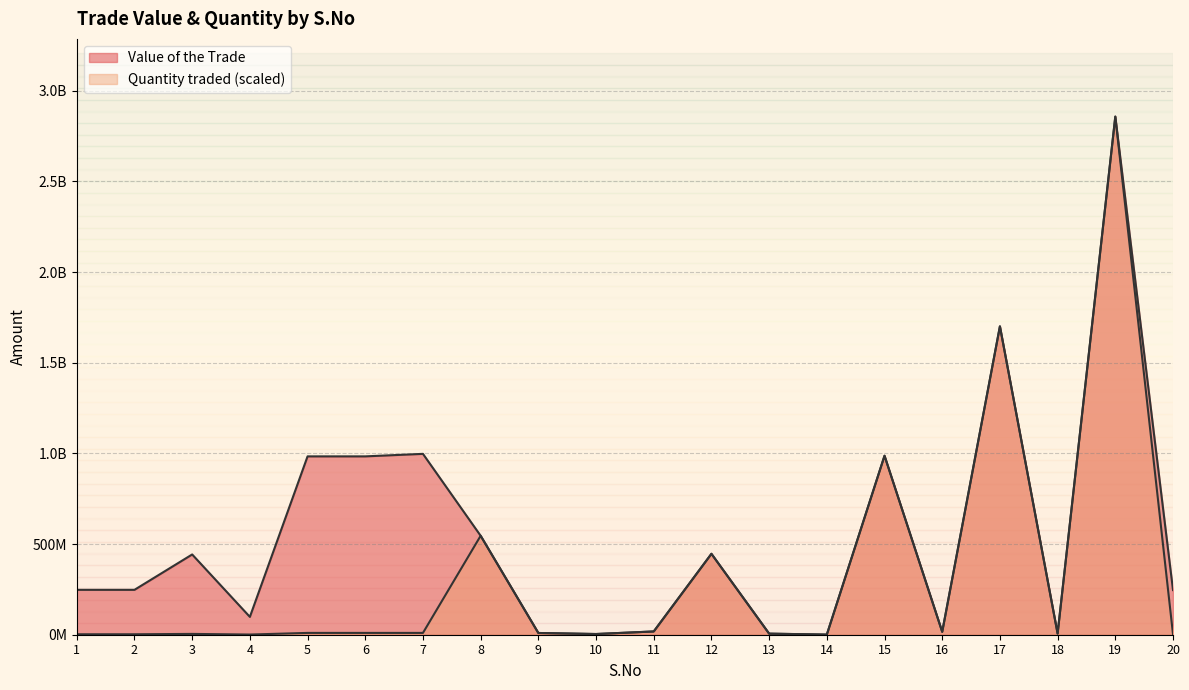

How many lines are shown in the chart?

2